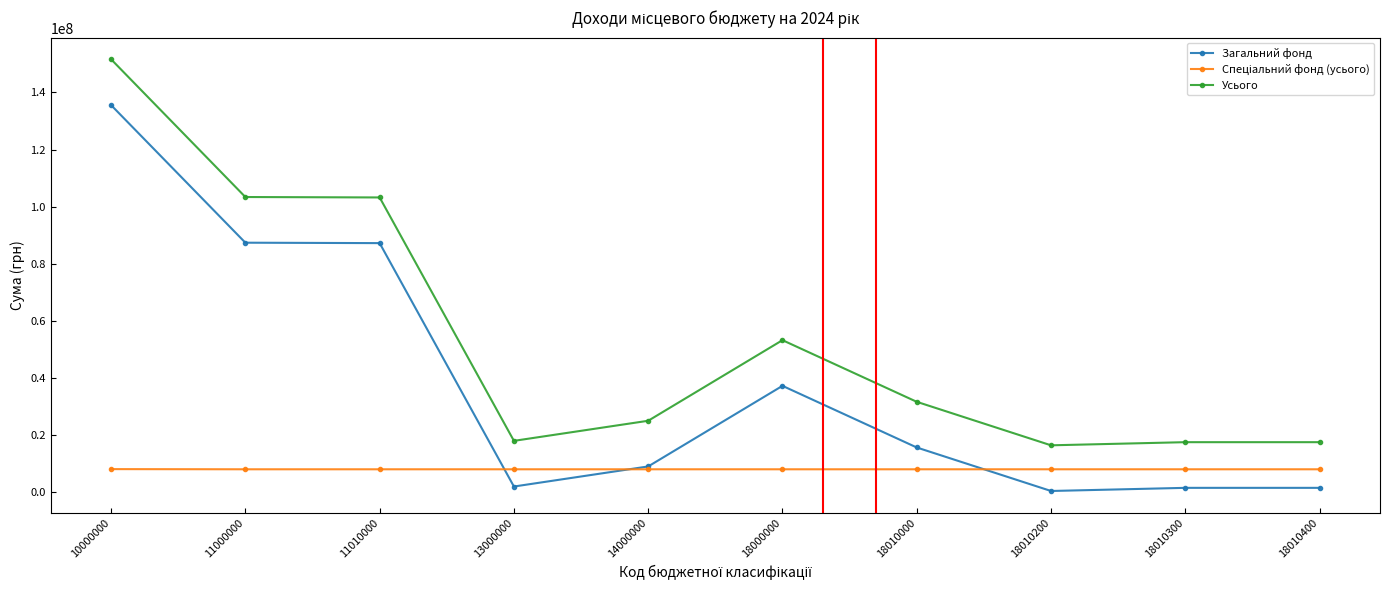

At which label does Загальний фонд reach its peak?

10000000